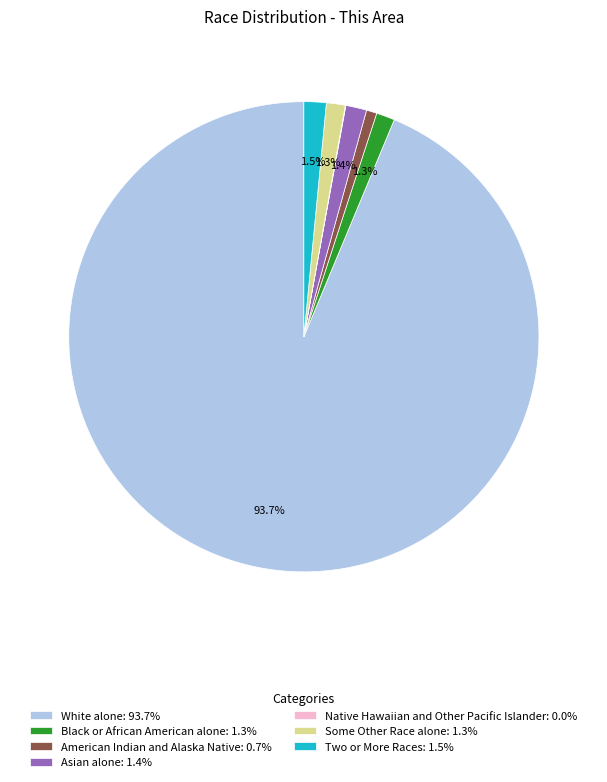

Approximately how many times larger is the value at American Indian and Alaska Native: 0.7% compared to Two or More Races: 1.5%?

0.5